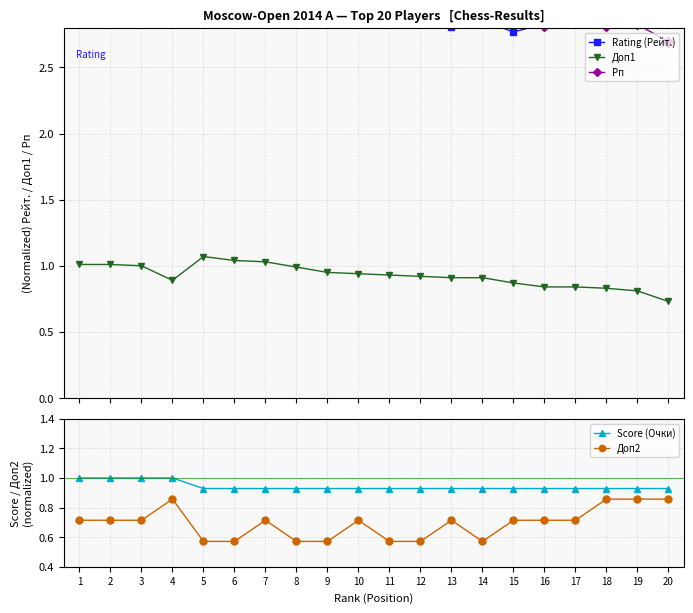

How many times do Доп1 and Score (Очки) cross each other?

2